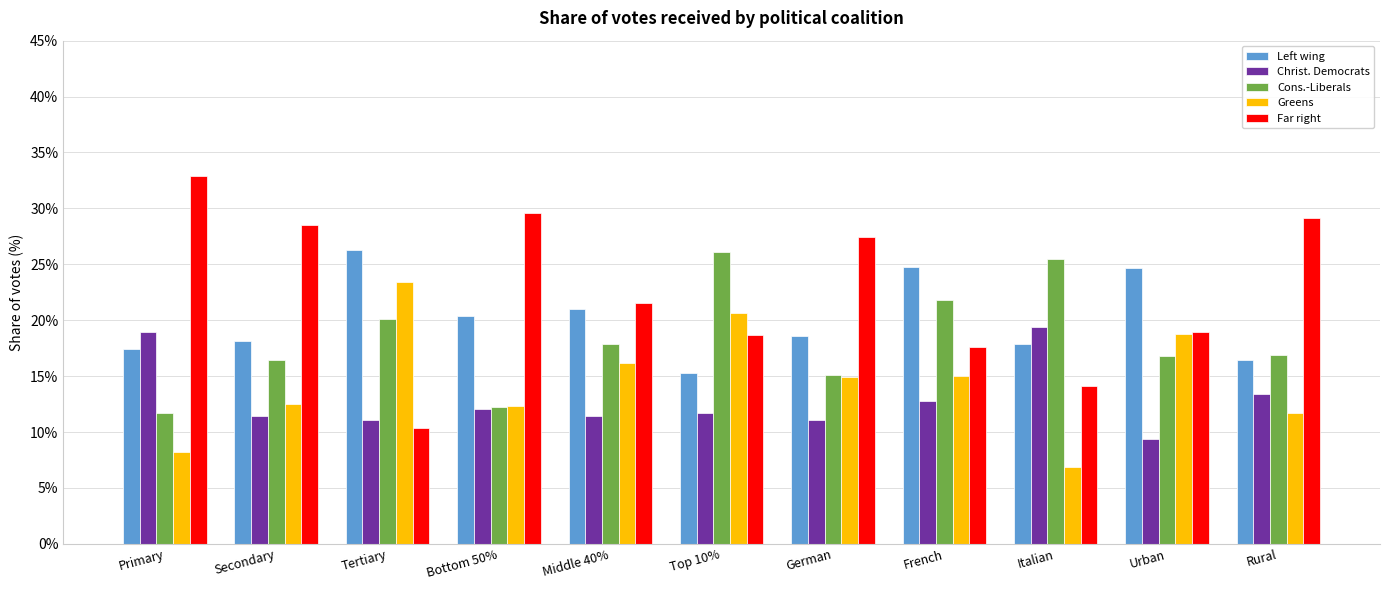

Which series has the largest total across all categories?

Far right